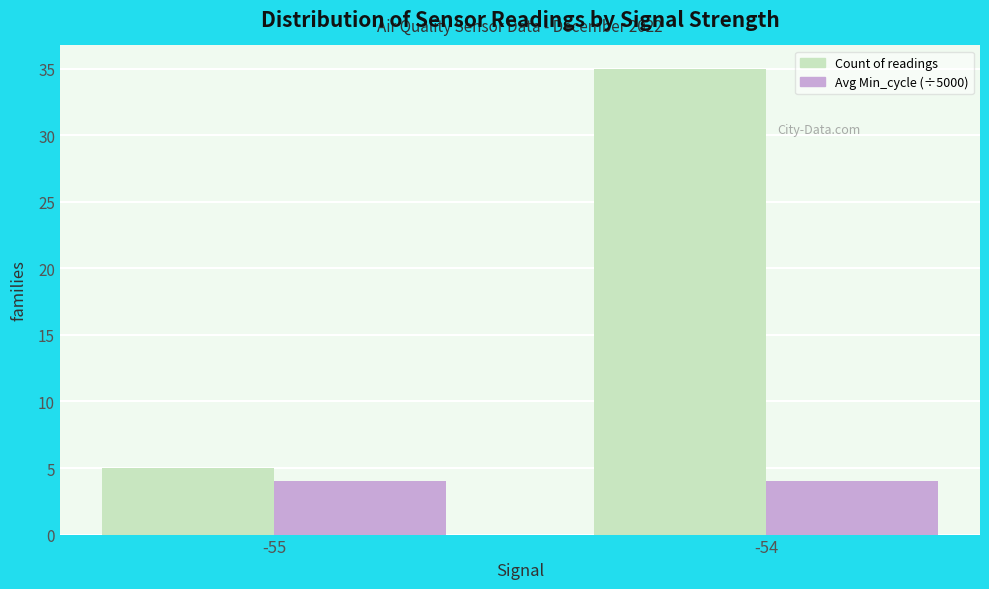

Rank the series by their average value, from lowest to highest.

Avg Min_cycle (÷5000), Count of readings